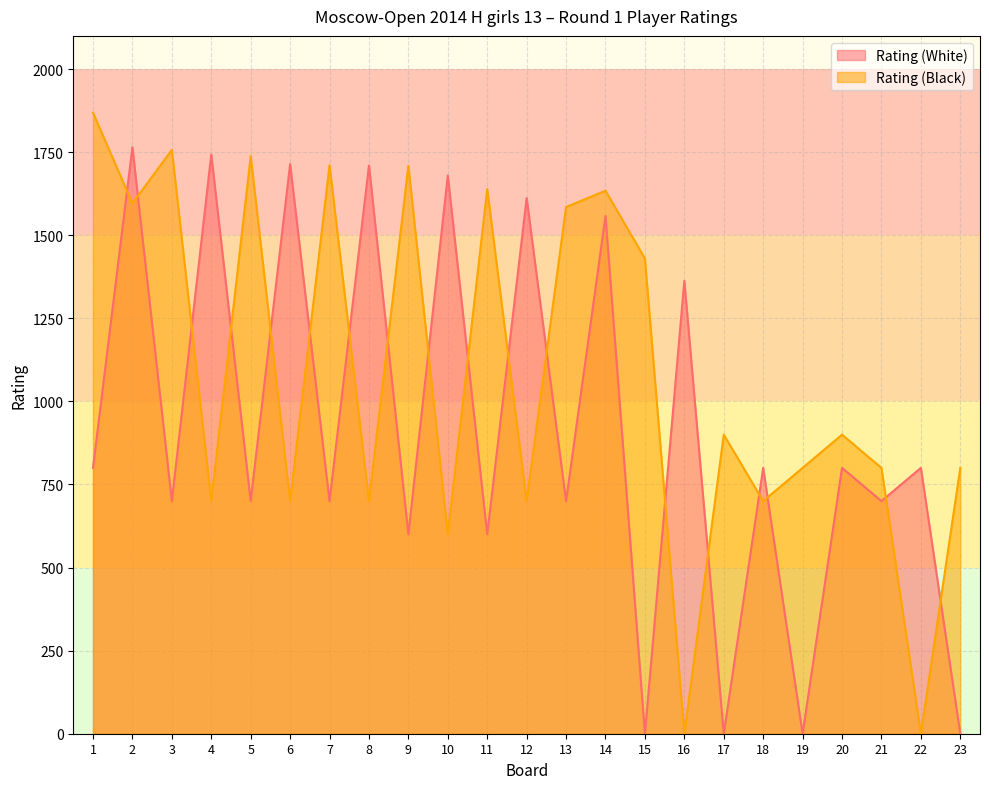

At how many categories does at least one series exceed 1818?

1